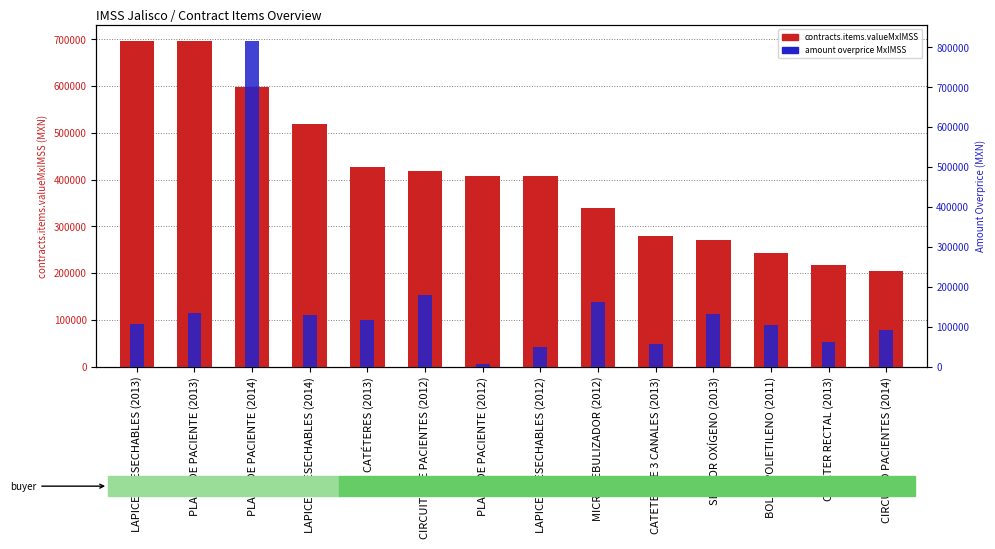

Rank the categories by contracts.items.unit.value.amountOverpriceMxIMSS value from highest to lowest.

PLACA DE PACIENTE (2014), CIRCUITO DE PACIENTES (2012), MICRONEBULIZADOR (2012), PLACA DE PACIENTE (2013), SENSOR OXÍGENO (2013), LAPICES DESECHABLES (2014), CATÉTERES (2013), LAPICES DESECHABLES (2013), BOLSA POLIETILENO (2011), CIRCUITO PACIENTES (2014), CATETER RECTAL (2013), CATETER DE 3 CANALES (2013), LAPICES DESECHABLES (2012), PLACA DE PACIENTE (2012)